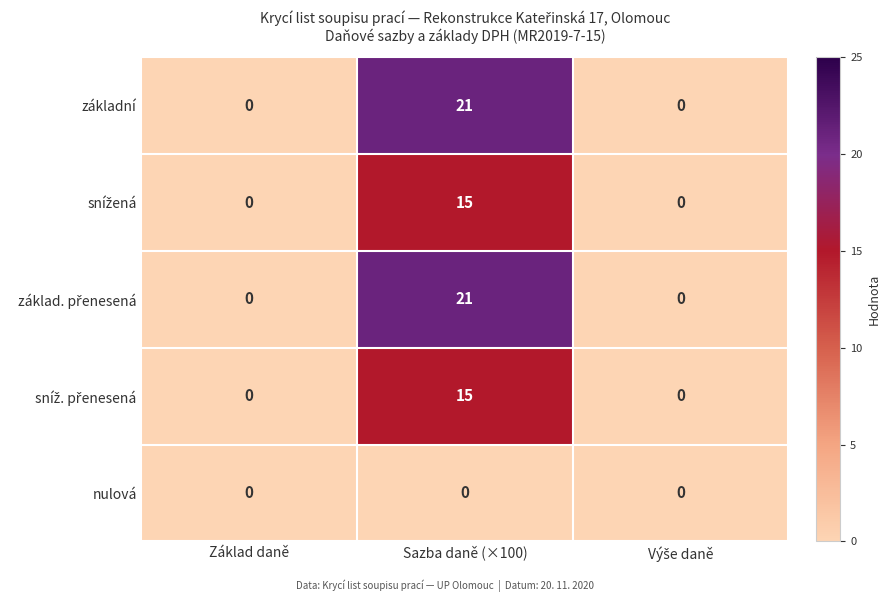

At which category is the sum across all series the highest?

Sazba daně (×100)